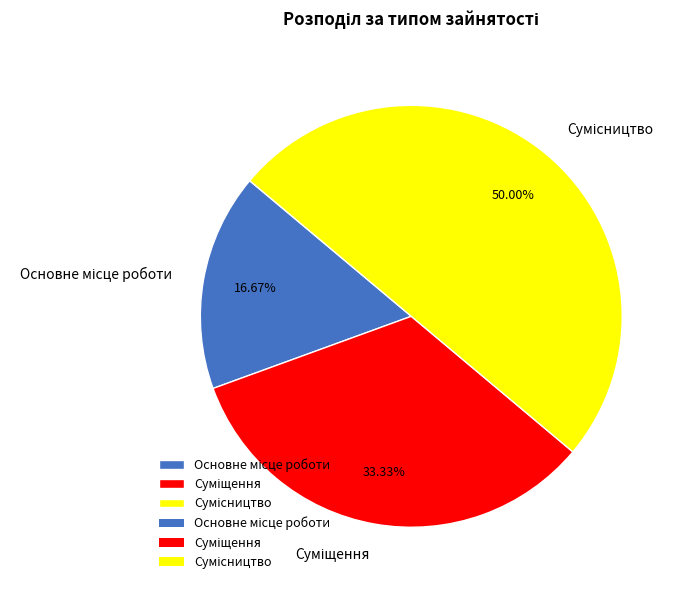

Is there a majority slice in this chart?

No